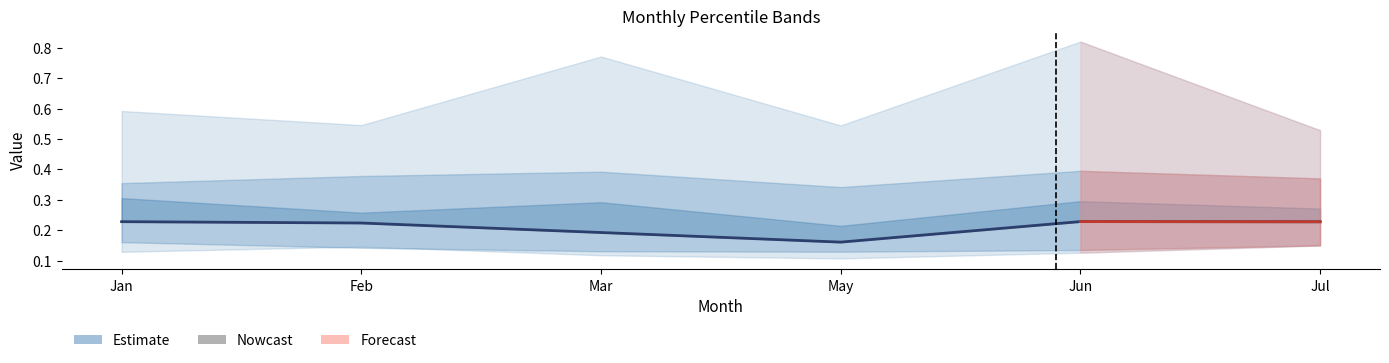

Is the value of pct45 at Jun greater than the value of pct85 at Jan?

No